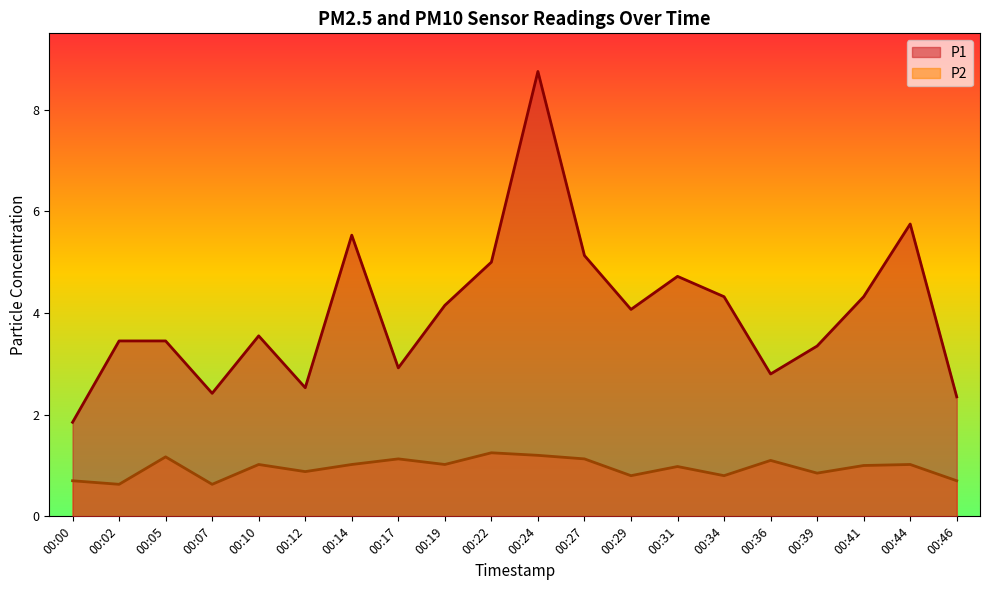

At which category does P1 reach its first local valley?

00:07